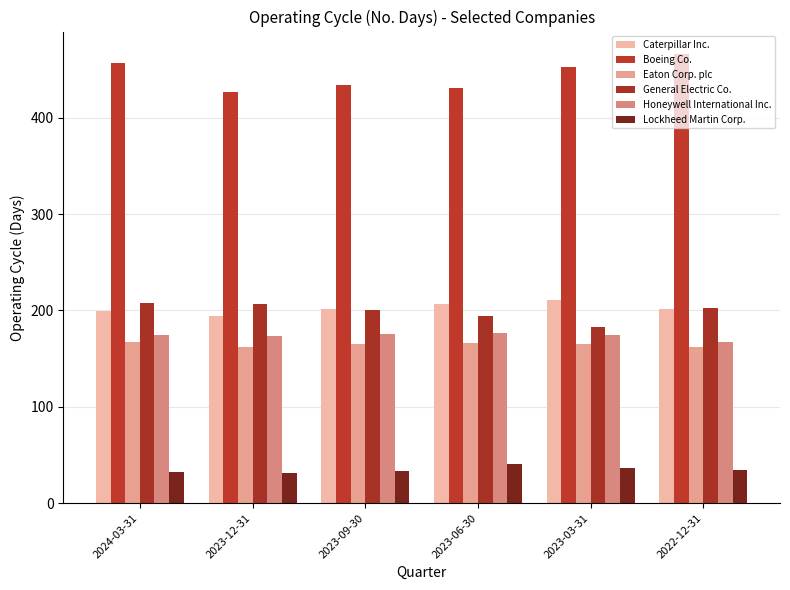

Between 2023-09-30 and 2022-12-31, which series saw the biggest shift?

Boeing Co.